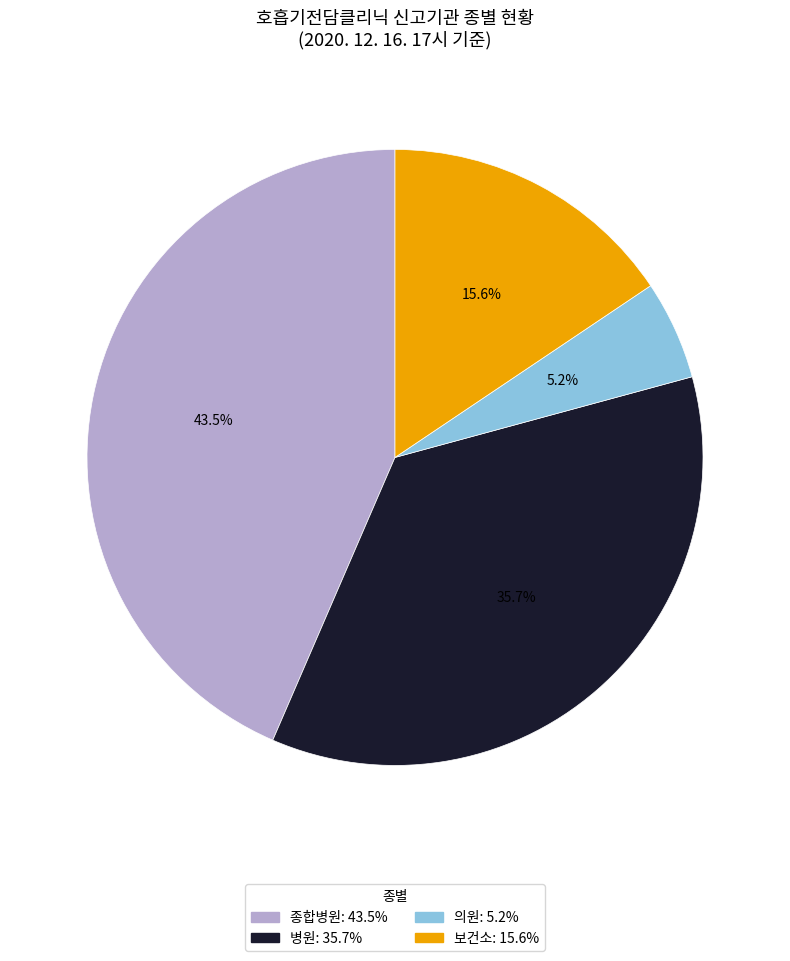

To the nearest percent, what percentage of the pie is 의원?

5%